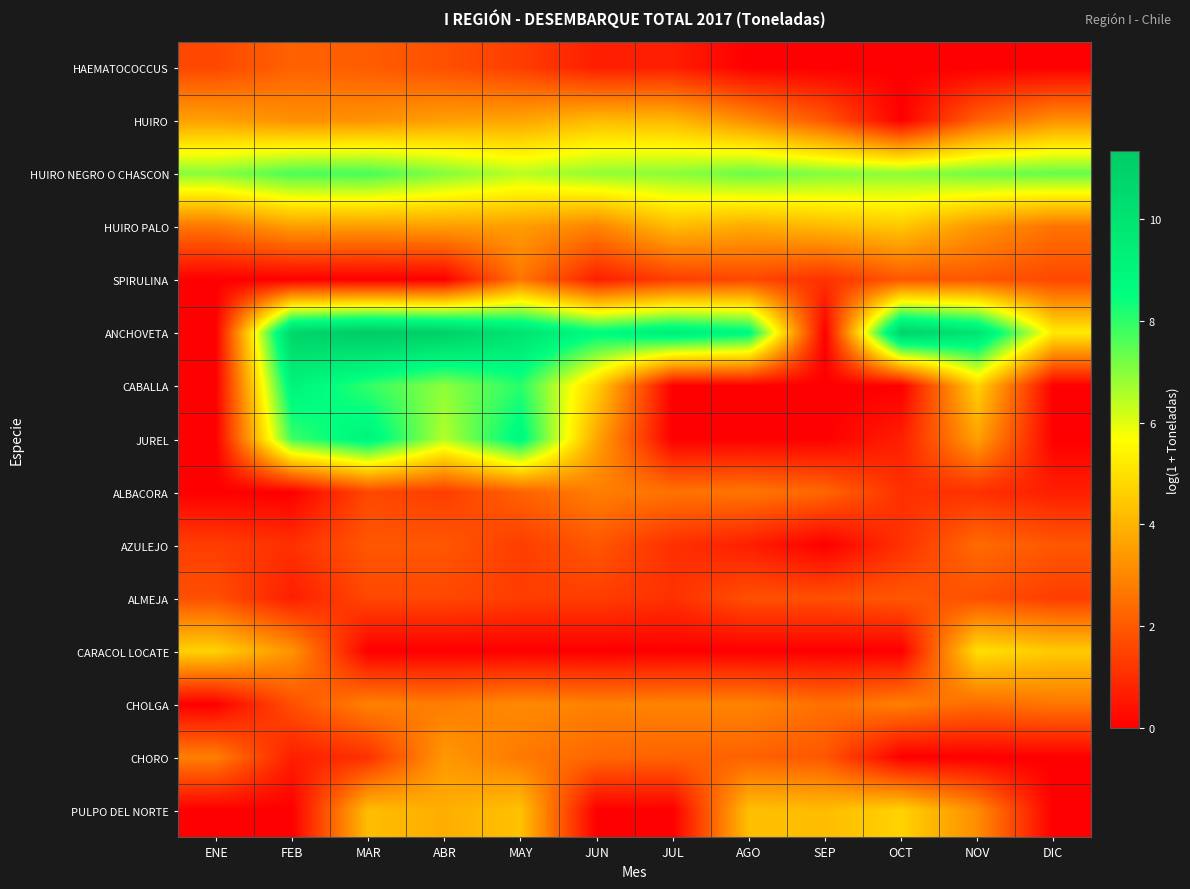

Reading left to right, what are all the values shown in this chart?

HAEMATOCOCCUS: ENE=1.6	FEB=2.2	MAR=2.1	ABR=1.8	MAY=1.4	JUN=0.7	JUL=0.7	AGO=0.0	SEP=0.0	OCT=0.0	NOV=0.0	DIC=0.0
HUIRO: ENE=3.6	FEB=3.2	MAR=3.3	ABR=3.6	MAY=3.7	JUN=4.2	JUL=4.1	AGO=3.1	SEP=1.9	OCT=0.0	NOV=2.2	DIC=3.2
HUIRO NEGRO O CHASCON: ENE=7.0	FEB=7.7	MAR=7.7	ABR=7.0	MAY=6.4	JUN=6.9	JUL=7.0	AGO=7.3	SEP=7.1	OCT=6.9	NOV=7.2	DIC=7.4
HUIRO PALO: ENE=2.6	FEB=3.5	MAR=3.5	ABR=3.5	MAY=3.5	JUN=2.9	JUL=4.2	AGO=3.8	SEP=4.1	OCT=4.4	NOV=3.3	DIC=2.6
SPIRULINA: ENE=0.0	FEB=0.0	MAR=0.0	ABR=0.0	MAY=2.6	JUN=0.7	JUL=1.4	AGO=1.6	SEP=1.1	OCT=1.9	NOV=1.9	DIC=1.6
ANCHOVETA: ENE=0.0	FEB=10.8	MAR=11.3	ABR=11.1	MAY=10.0	JUN=8.7	JUL=9.4	AGO=8.8	SEP=0.0	OCT=10.9	NOV=9.9	DIC=5.2
CABALLA: ENE=0.0	FEB=9.1	MAR=7.9	ABR=6.9	MAY=8.1	JUN=4.6	JUL=0.0	AGO=0.0	SEP=0.0	OCT=0.0	NOV=4.7	DIC=0.0
JUREL: ENE=0.0	FEB=7.8	MAR=9.1	ABR=6.5	MAY=8.8	JUN=3.7	JUL=0.0	AGO=0.0	SEP=0.0	OCT=0.7	NOV=3.6	DIC=0.0
ALBACORA: ENE=0.0	FEB=0.0	MAR=1.6	ABR=1.4	MAY=2.2	JUN=2.8	JUL=2.6	AGO=2.6	SEP=2.3	OCT=1.1	NOV=1.1	DIC=0.7
AZULEJO: ENE=1.4	FEB=1.1	MAR=1.9	ABR=1.9	MAY=1.4	JUN=1.9	JUL=1.1	AGO=0.7	SEP=0.0	OCT=1.1	NOV=2.4	DIC=1.9
ALMEJA: ENE=1.8	FEB=0.7	MAR=1.6	ABR=1.6	MAY=1.4	JUN=1.4	JUL=1.1	AGO=1.8	SEP=1.8	OCT=1.9	NOV=1.8	DIC=1.4
CARACOL LOCATE: ENE=4.7	FEB=3.3	MAR=0.0	ABR=0.0	MAY=0.0	JUN=0.0	JUL=0.0	AGO=0.0	SEP=0.0	OCT=0.0	NOV=5.0	DIC=4.5
CHOLGA: ENE=0.0	FEB=1.8	MAR=2.9	ABR=2.8	MAY=3.1	JUN=2.9	JUL=2.9	AGO=2.9	SEP=2.5	OCT=2.8	NOV=2.4	DIC=2.6
CHORO: ENE=2.8	FEB=0.7	MAR=1.1	ABR=3.4	MAY=2.7	JUN=2.3	JUL=2.2	AGO=2.2	SEP=1.9	OCT=0.0	NOV=0.0	DIC=0.0
PULPO DEL NORTE: ENE=0.0	FEB=0.0	MAR=4.2	ABR=3.9	MAY=4.3	JUN=0.0	JUL=0.0	AGO=4.3	SEP=4.2	OCT=4.7	NOV=3.1	DIC=0.0